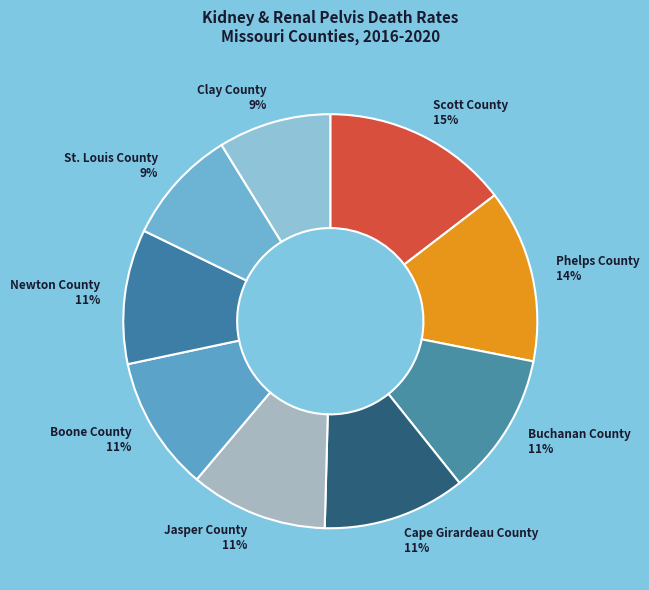

Is Clay County the majority of the pie?

No